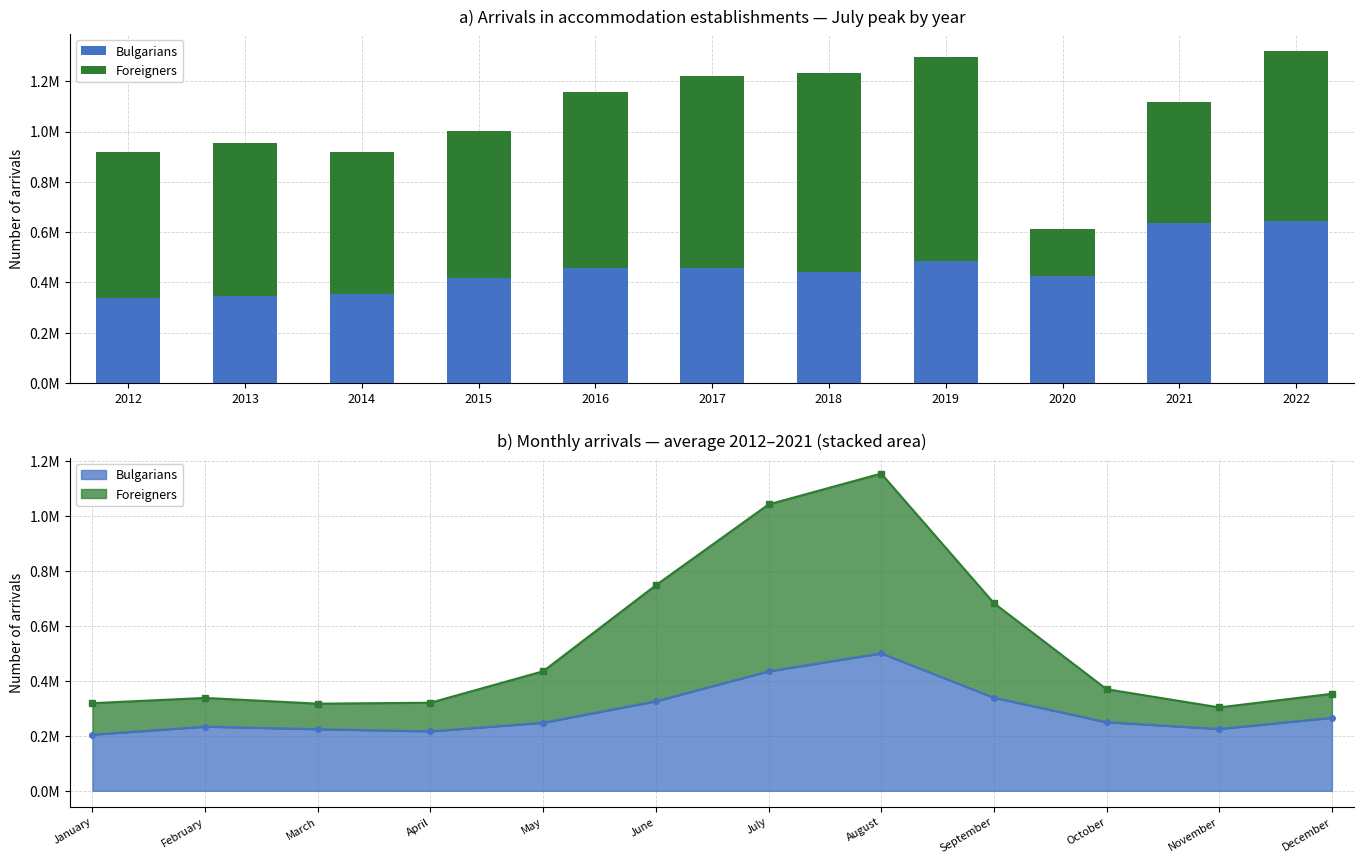

What is the spread (max minus min) of values at 2017?

306271